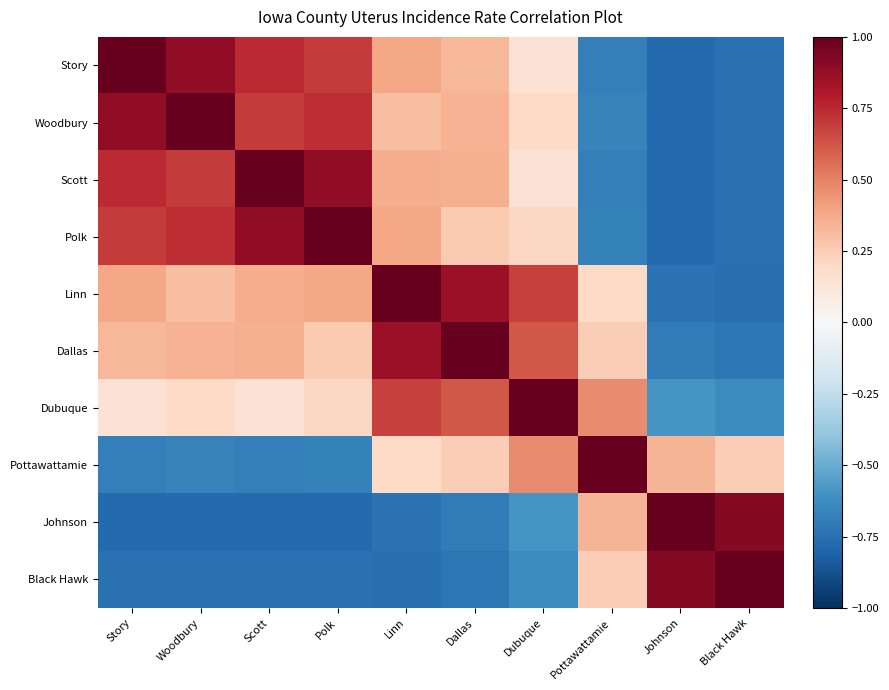

Reading right to left, extract all data points from this chart.

Story: Black Hawk=-0.7	Johnson=-0.8	Pottawattamie=-0.7	Dubuque=0.1	Dallas=0.3	Linn=0.4	Polk=0.7	Scott=0.7	Woodbury=0.9	Story=1.0
Woodbury: Black Hawk=-0.7	Johnson=-0.8	Pottawattamie=-0.7	Dubuque=0.2	Dallas=0.4	Linn=0.3	Polk=0.7	Scott=0.7	Woodbury=1.0	Story=0.9
Scott: Black Hawk=-0.7	Johnson=-0.8	Pottawattamie=-0.7	Dubuque=0.1	Dallas=0.4	Linn=0.4	Polk=0.9	Scott=1.0	Woodbury=0.7	Story=0.7
Polk: Black Hawk=-0.7	Johnson=-0.8	Pottawattamie=-0.7	Dubuque=0.2	Dallas=0.3	Linn=0.4	Polk=1.0	Scott=0.9	Woodbury=0.7	Story=0.7
Linn: Black Hawk=-0.8	Johnson=-0.7	Pottawattamie=0.2	Dubuque=0.7	Dallas=0.9	Linn=1.0	Polk=0.4	Scott=0.4	Woodbury=0.3	Story=0.4
Dallas: Black Hawk=-0.7	Johnson=-0.7	Pottawattamie=0.2	Dubuque=0.6	Dallas=1.0	Linn=0.9	Polk=0.3	Scott=0.4	Woodbury=0.4	Story=0.3
Dubuque: Black Hawk=-0.6	Johnson=-0.6	Pottawattamie=0.5	Dubuque=1.0	Dallas=0.6	Linn=0.7	Polk=0.2	Scott=0.1	Woodbury=0.2	Story=0.1
Pottawattamie: Black Hawk=0.2	Johnson=0.3	Pottawattamie=1.0	Dubuque=0.5	Dallas=0.2	Linn=0.2	Polk=-0.7	Scott=-0.7	Woodbury=-0.7	Story=-0.7
Johnson: Black Hawk=0.9	Johnson=1.0	Pottawattamie=0.3	Dubuque=-0.6	Dallas=-0.7	Linn=-0.7	Polk=-0.8	Scott=-0.8	Woodbury=-0.8	Story=-0.8
Black Hawk: Black Hawk=1.0	Johnson=0.9	Pottawattamie=0.2	Dubuque=-0.6	Dallas=-0.7	Linn=-0.8	Polk=-0.7	Scott=-0.7	Woodbury=-0.7	Story=-0.7